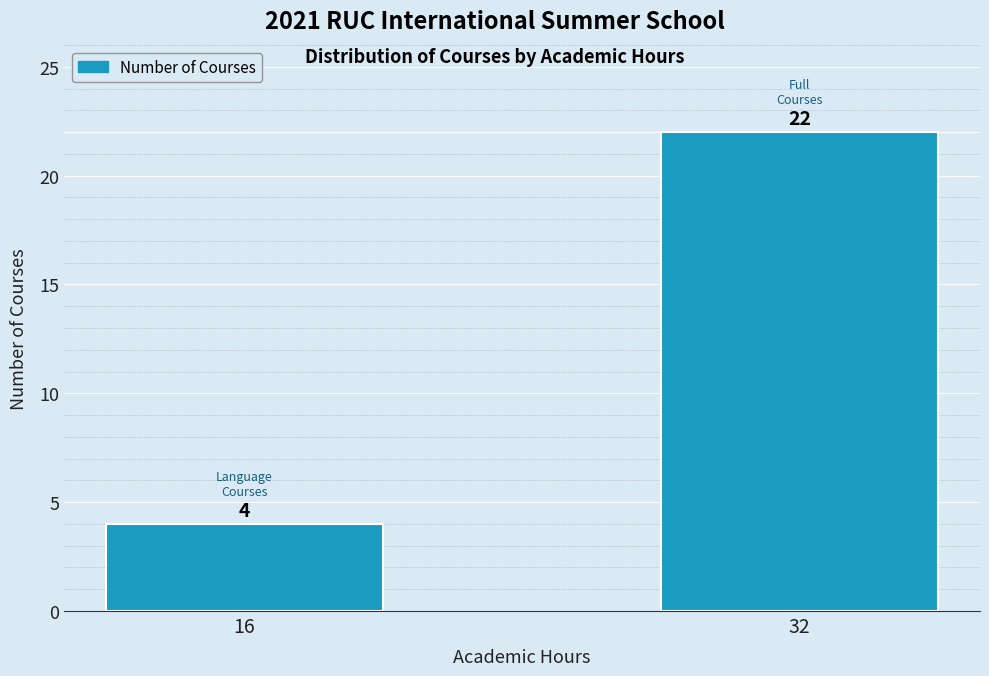

Reading left to right, list all the values displayed in this chart.

16=4	32=22